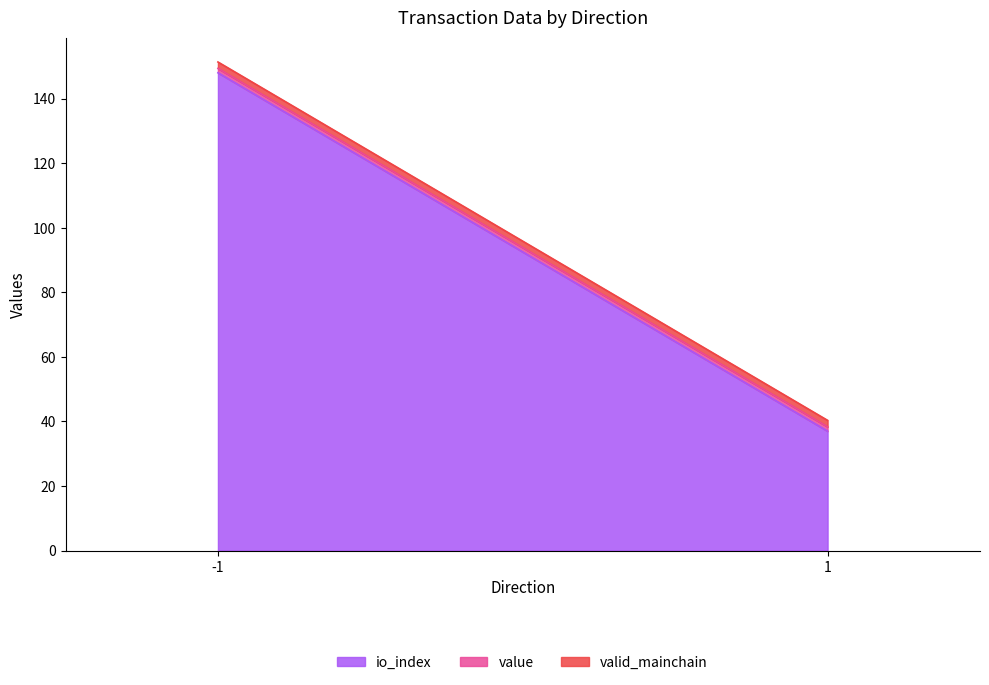

Rank the series at -1 from lowest to highest value.

value, valid_mainchain, io_index